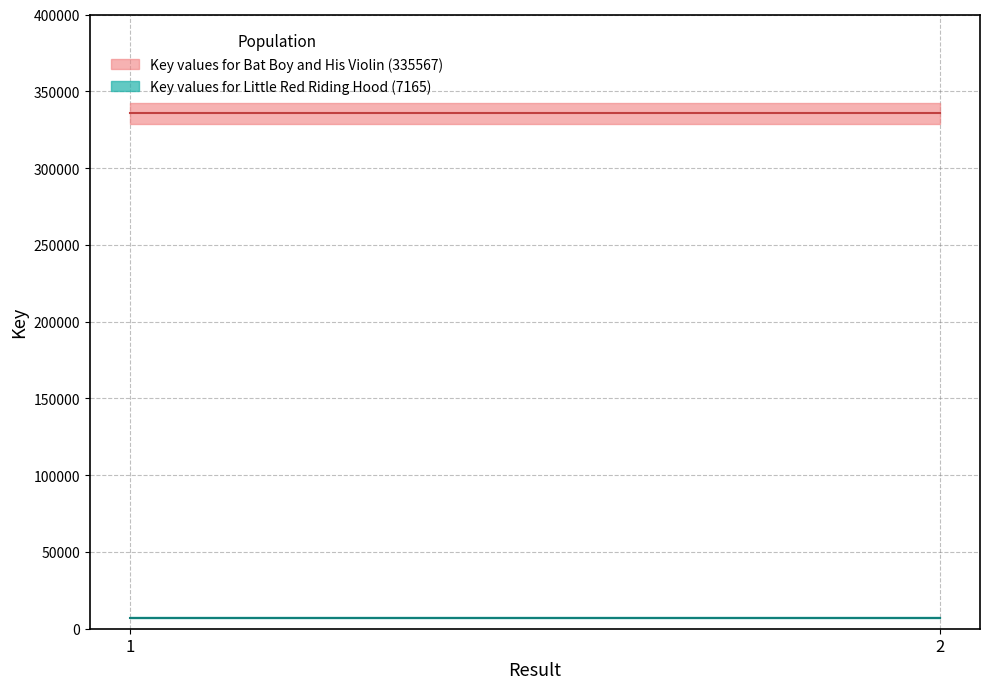

List the labels in order of Key_Bat_Boy value, smallest first.

1, 2